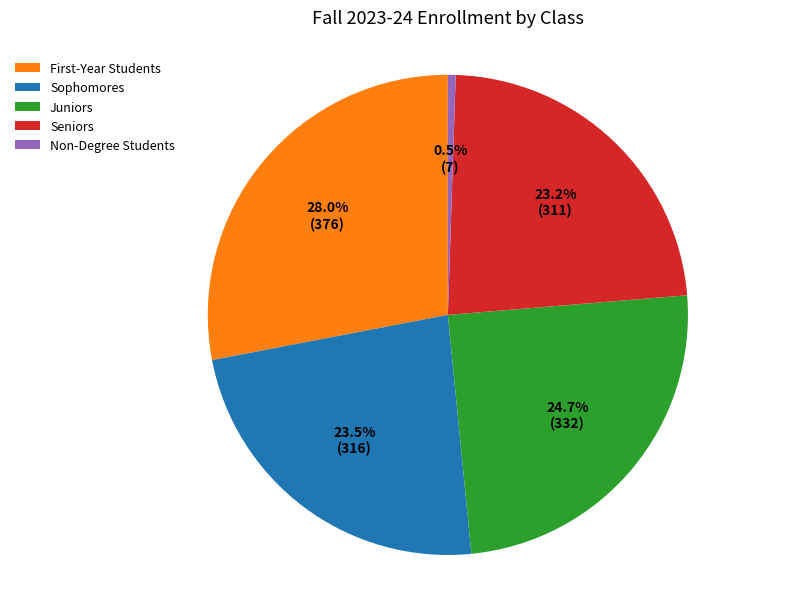

Count the number of slices in the pie.

5